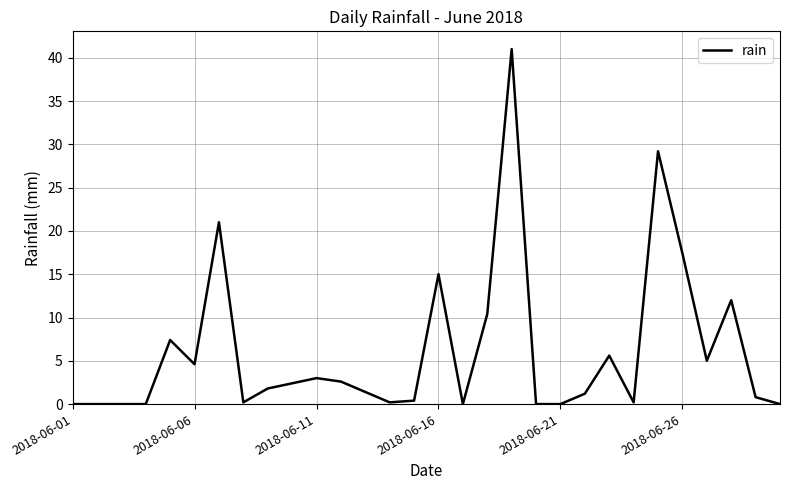

What is the difference between the maximum and minimum values?

41.0